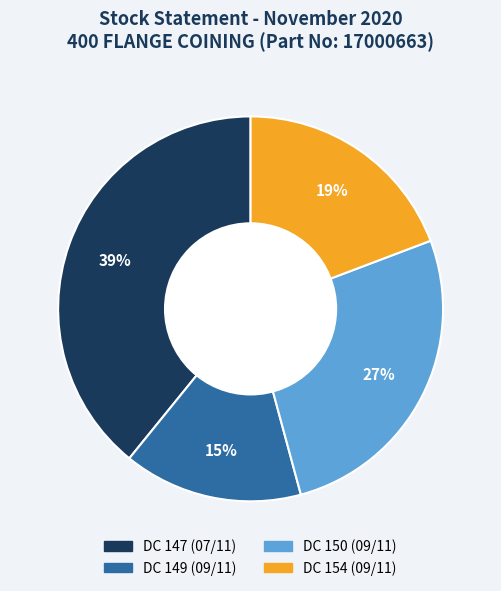

To the nearest percent, what portion does DC 149 (09/11) represent?

15%